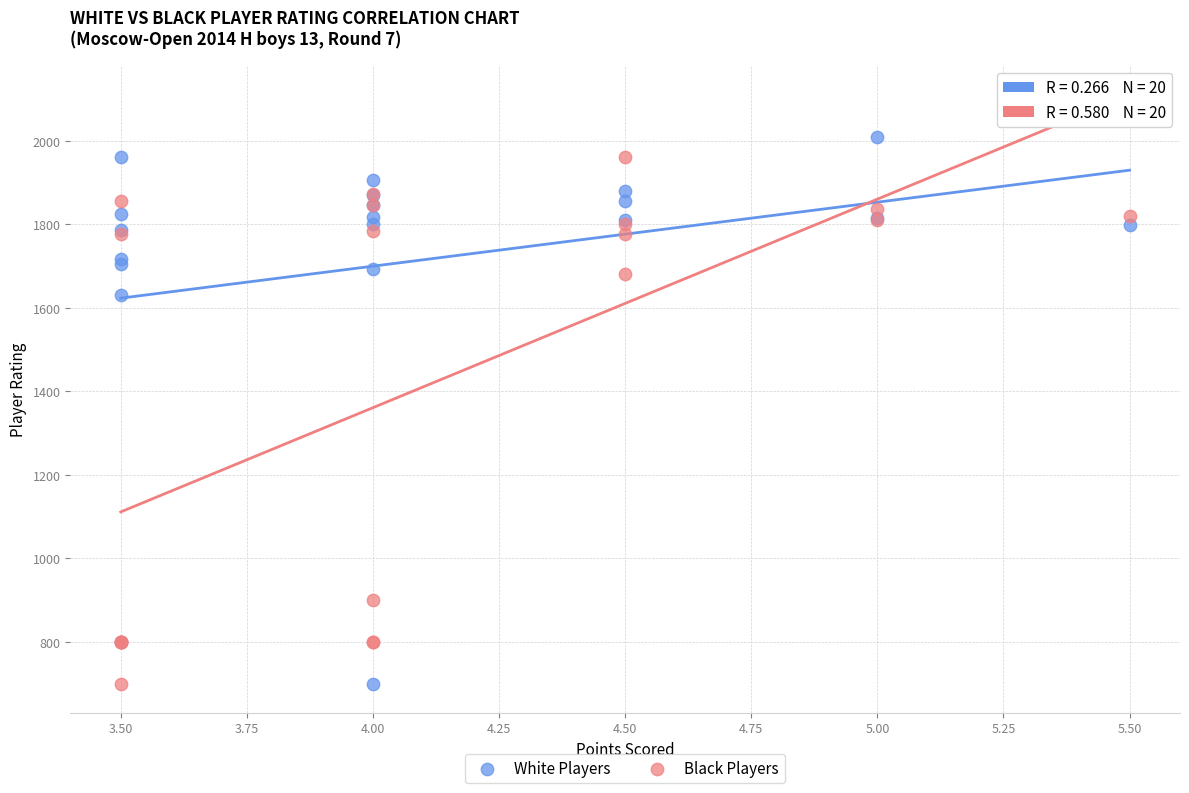

What are all the series names shown in the legend?

White Players, Black Players